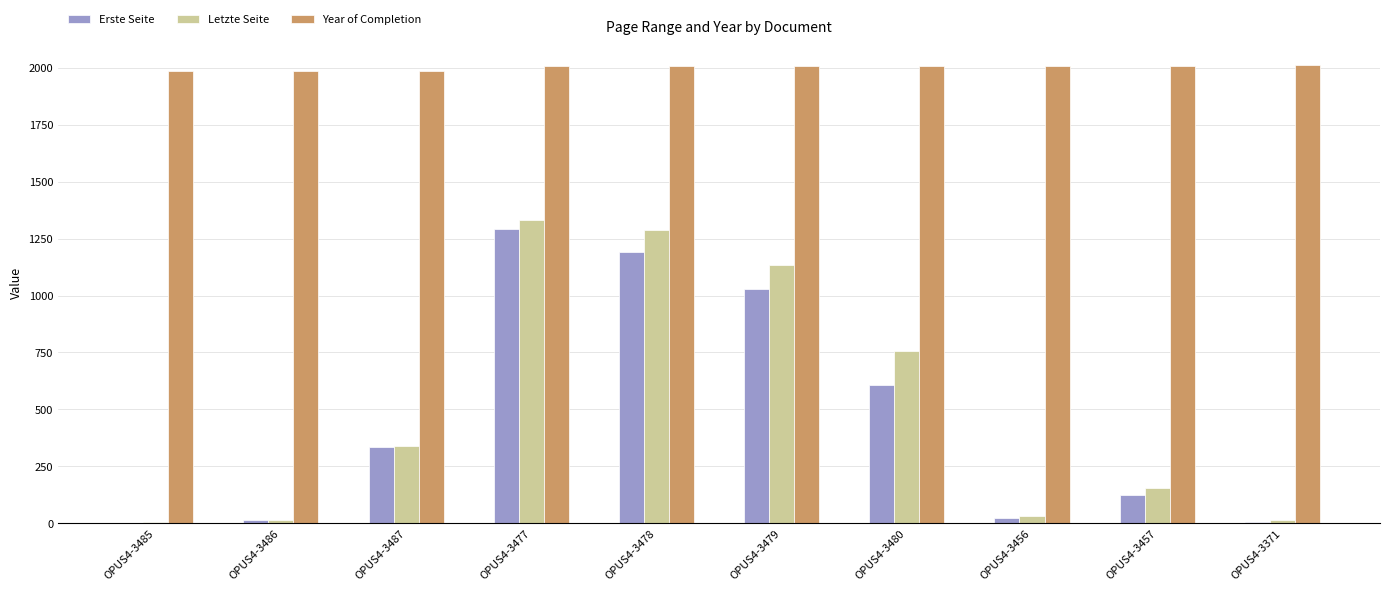

Which series has the largest total across all categories?

Year of Completion